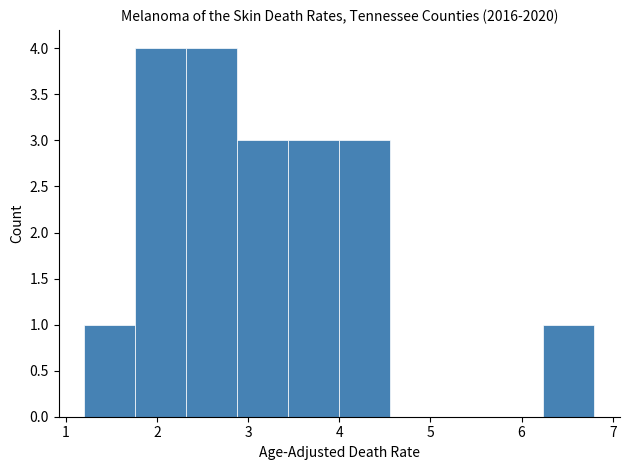

How tall is the bar that spans 1.76 to 2.32 on the x-axis? Neither the bar edges nor the heights are printed on the chart, so give them approximately, as read against the axes.

4